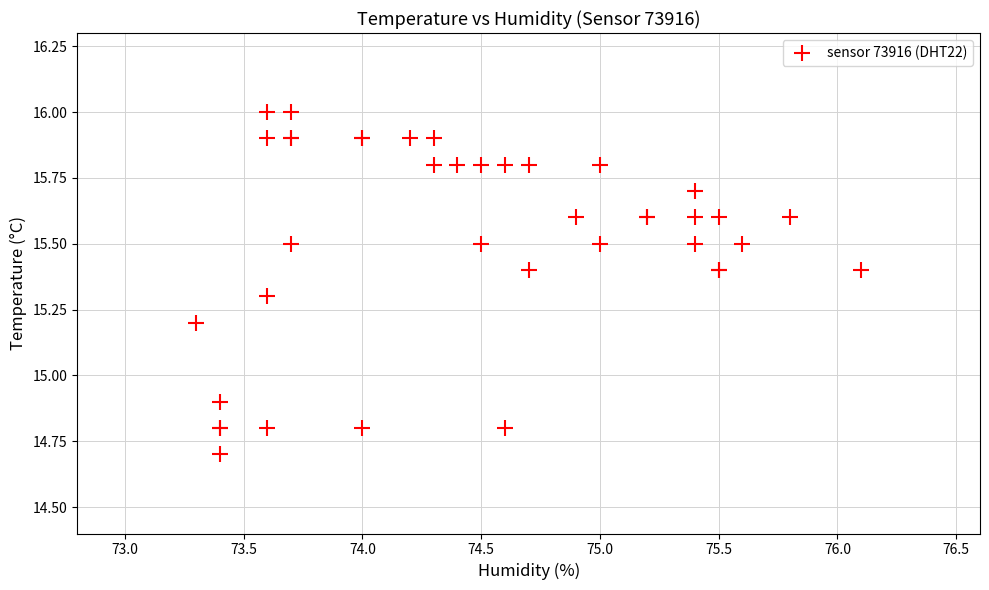

What Y value in the scatter plot is closest to 15?

14.9